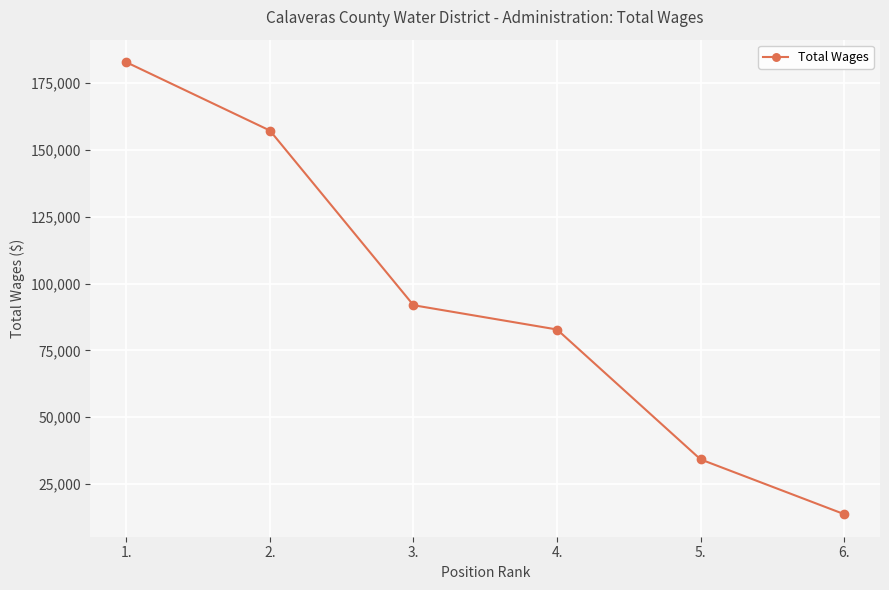

Between 1. and 5., which is larger?

1.